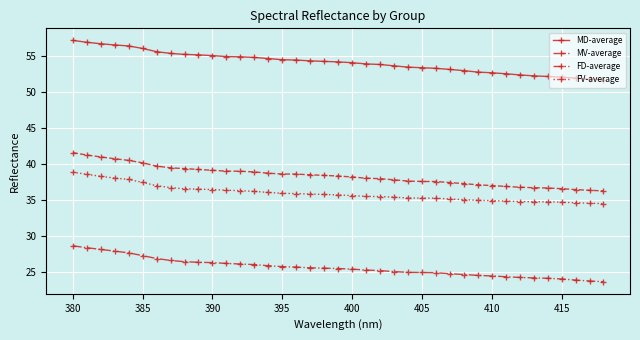

Which series has the widest spread of values?

MD-average